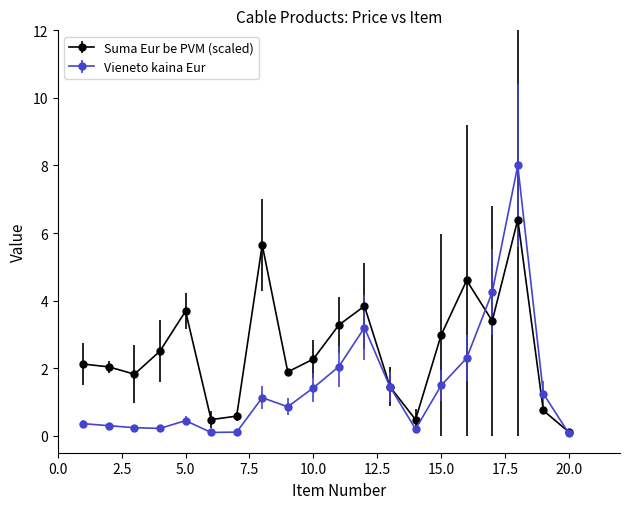

What is the greatest value displayed?

8.0